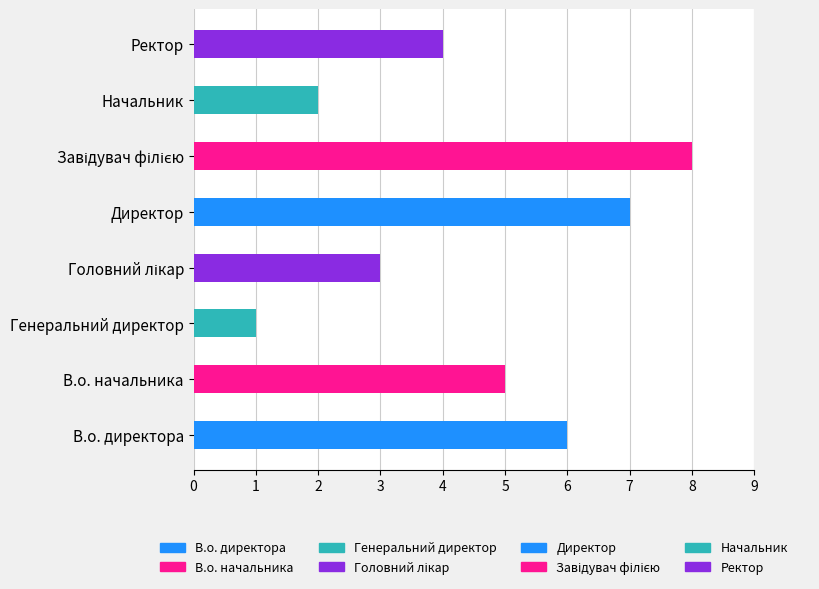

The chart shows a value of 1 at Начальник. True or false?

False